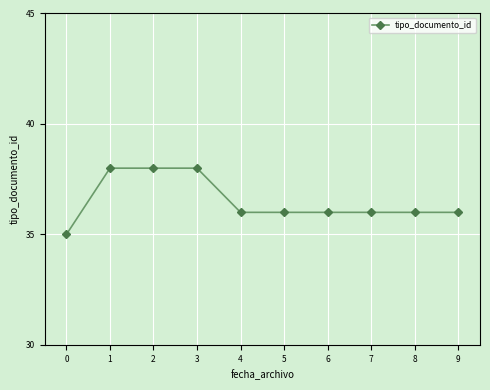

What is the value of the 3rd point from the left?

38